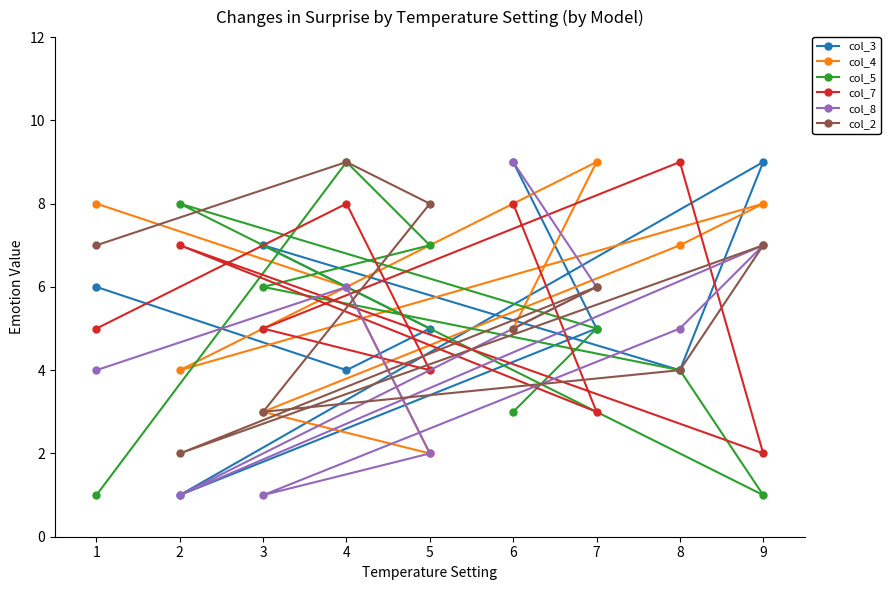

What is the difference between the maximum and minimum values in the col_7 series?

7